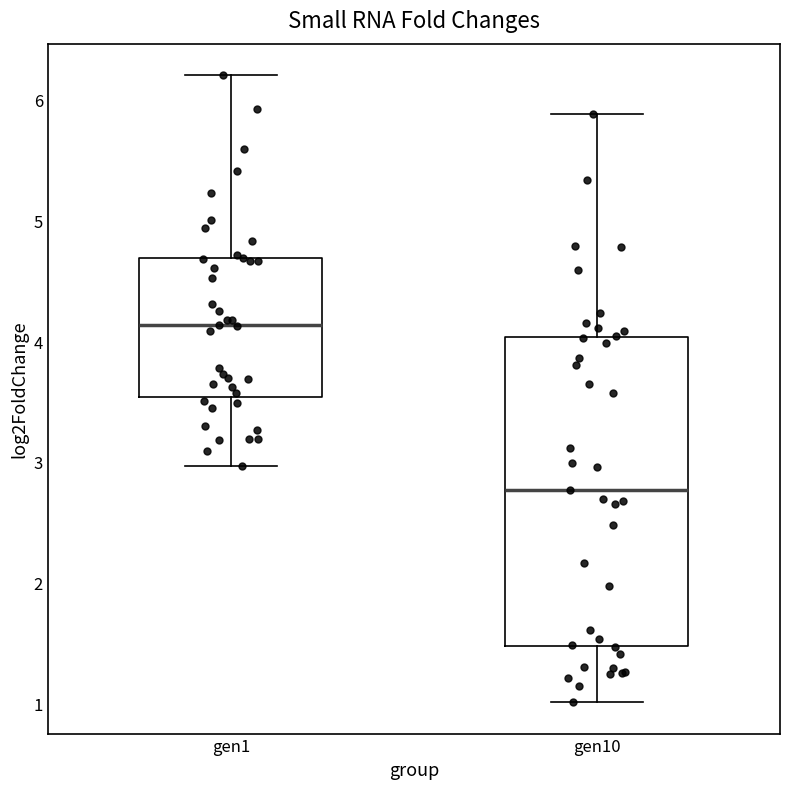

Reading left to right, read every box against the y-axis: the position of its median line, the range the box covers, and the ends of its whiskers. The values are not printed on the chart, so give them approximately, as read against the axis.

gen1: median 4.1, box 3.5 to 4.7, whiskers 3.0 to 6.2
gen10: median 2.8, box 1.5 to 4.0, whiskers 1.0 to 5.9